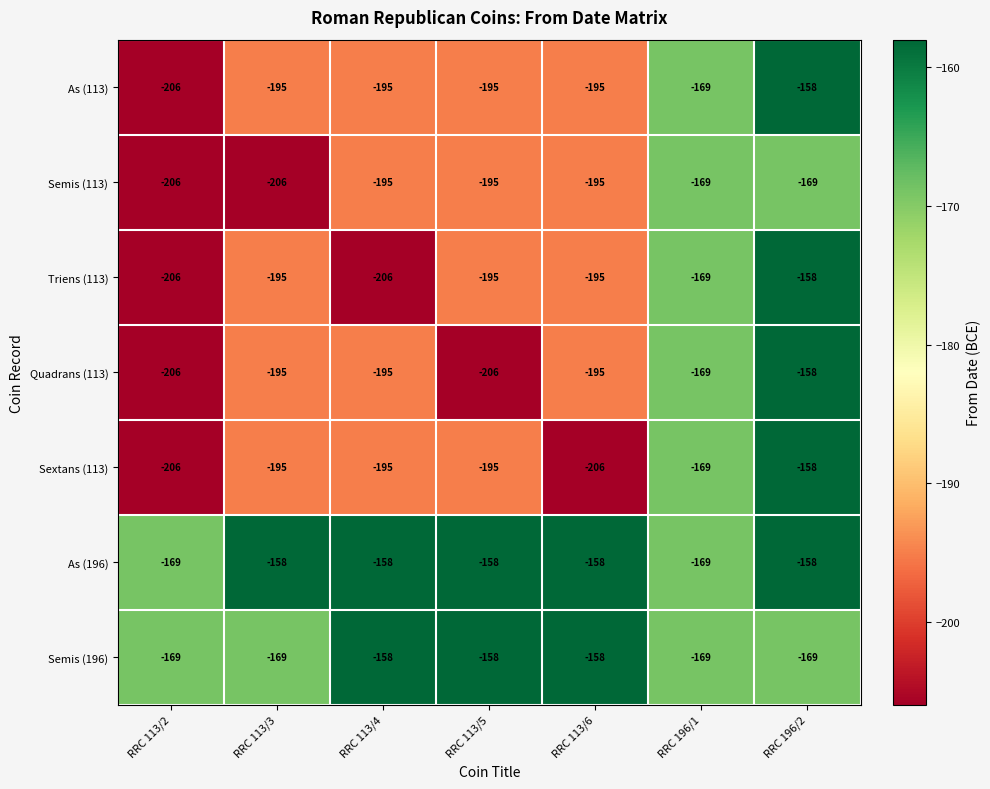

What is the total value across all series at RRC 113/6?

-1302